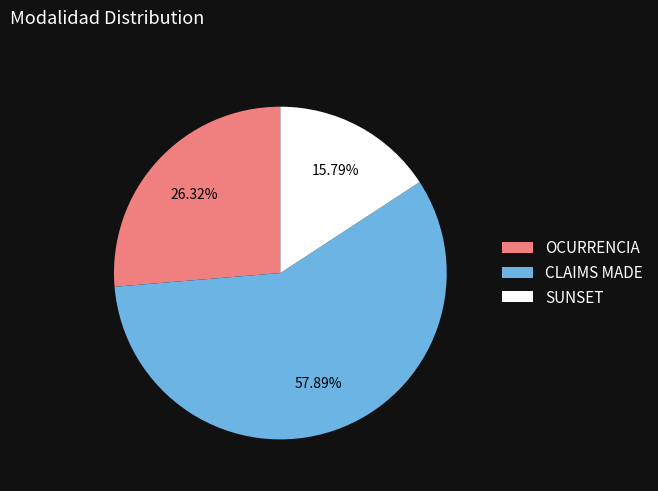

Between CLAIMS MADE and SUNSET, which is larger?

CLAIMS MADE